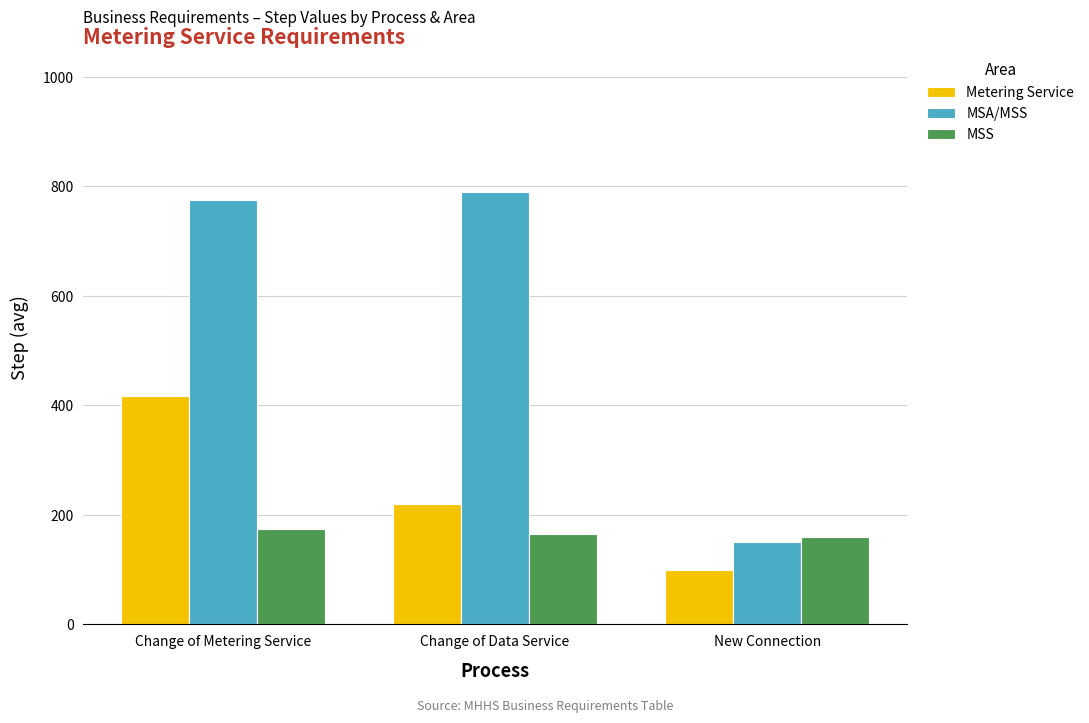

Reading left to right, transcribe all the data shown in this chart.

Metering Service: Change of Metering Service=417.0	Change of Data Service=220.5	New Connection=100.0
MSA/MSS: Change of Metering Service=775.0	Change of Data Service=790.0	New Connection=150.0
MSS: Change of Metering Service=173.3	Change of Data Service=165.0	New Connection=160.0